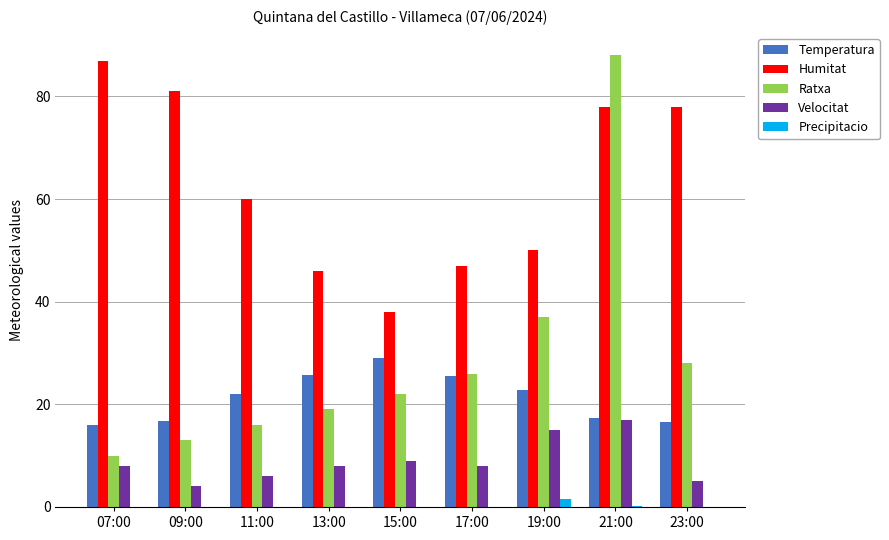

At which category is the sum across all series the highest?

21:00